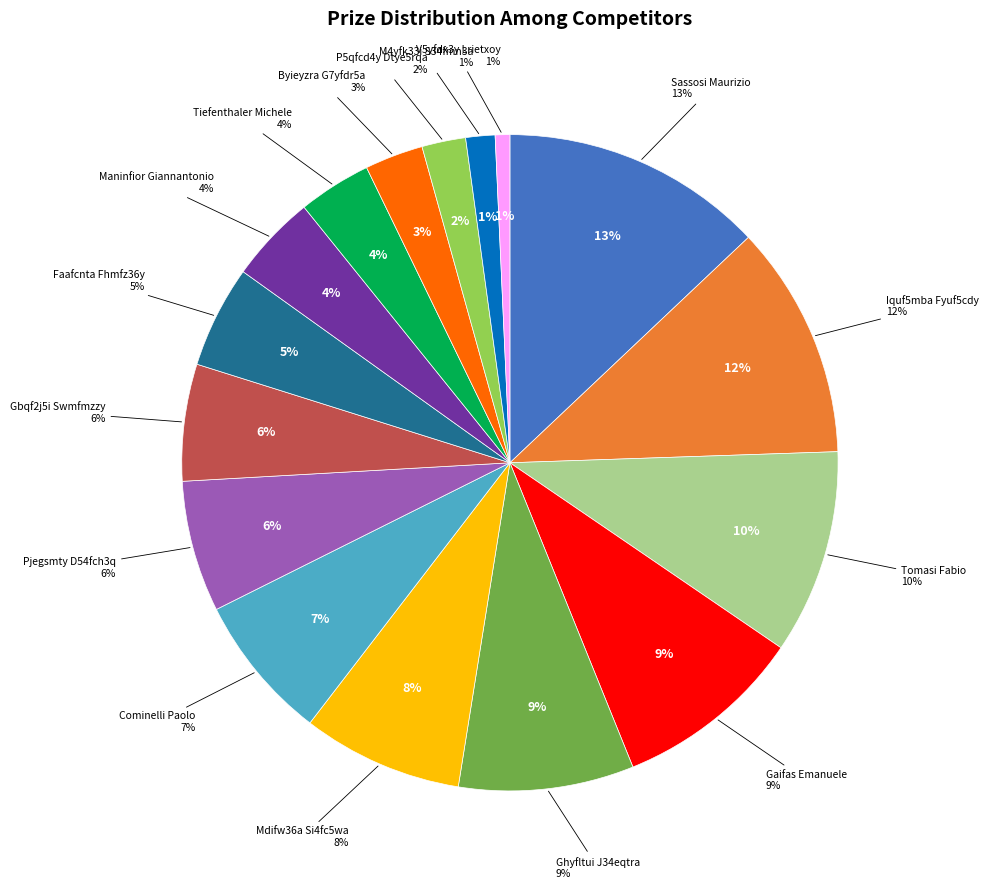

To the nearest percent, what portion does Sassosi Maurizio represent?

13%